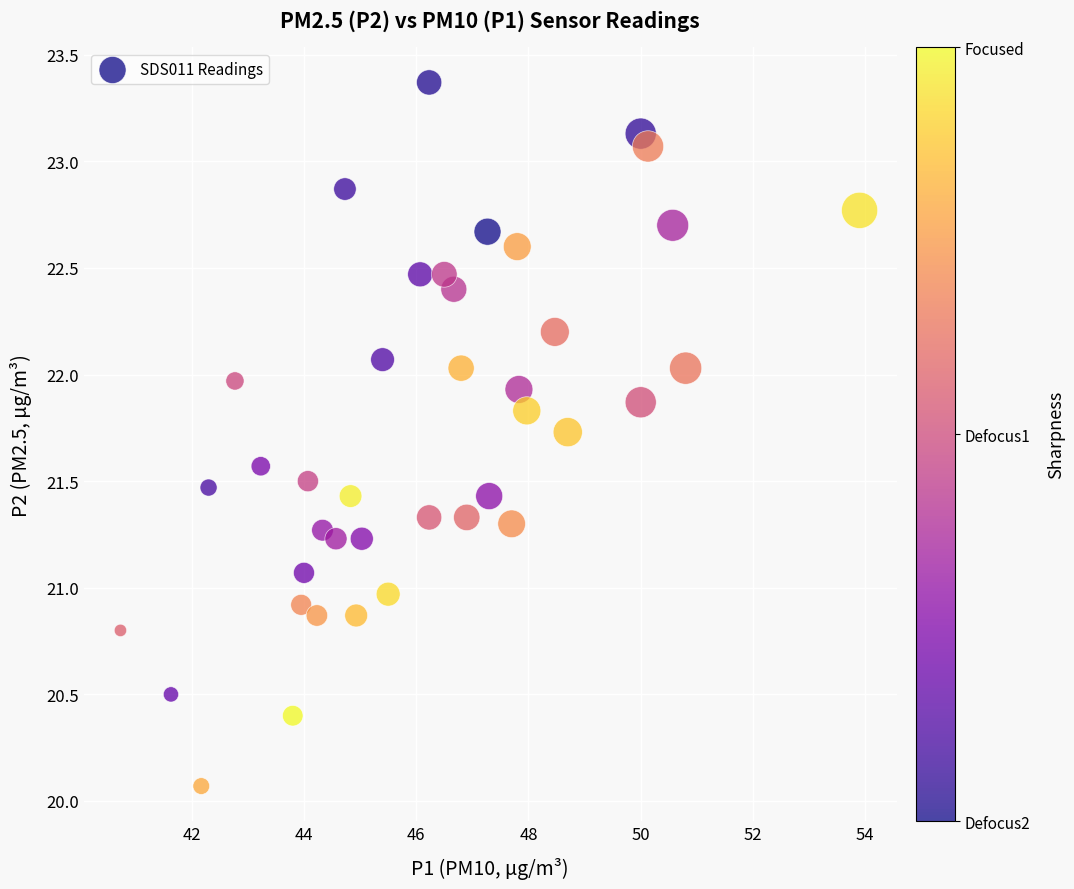

What is the range of X values (max minus min)?

13.2